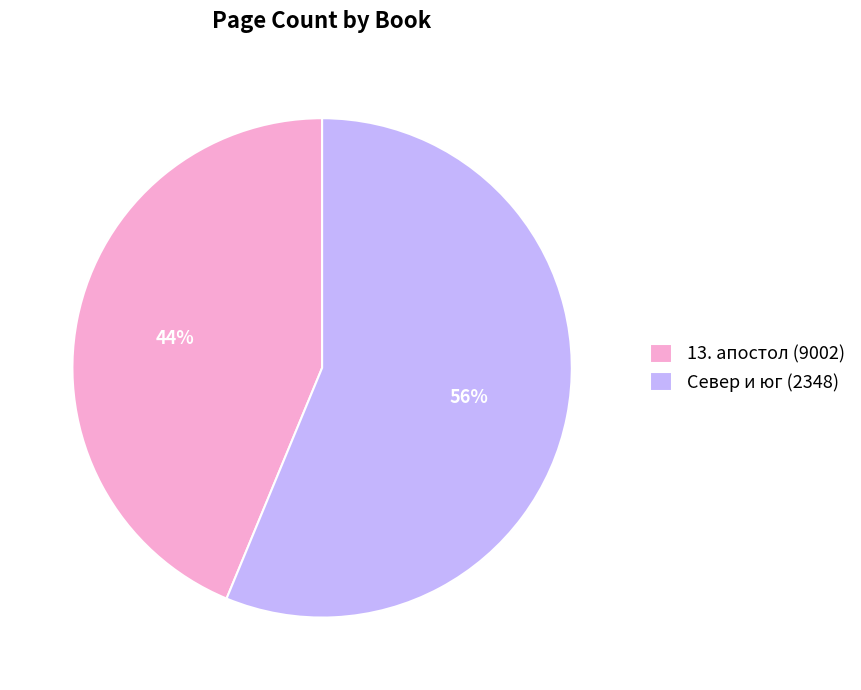

How many slices are in this pie chart?

2